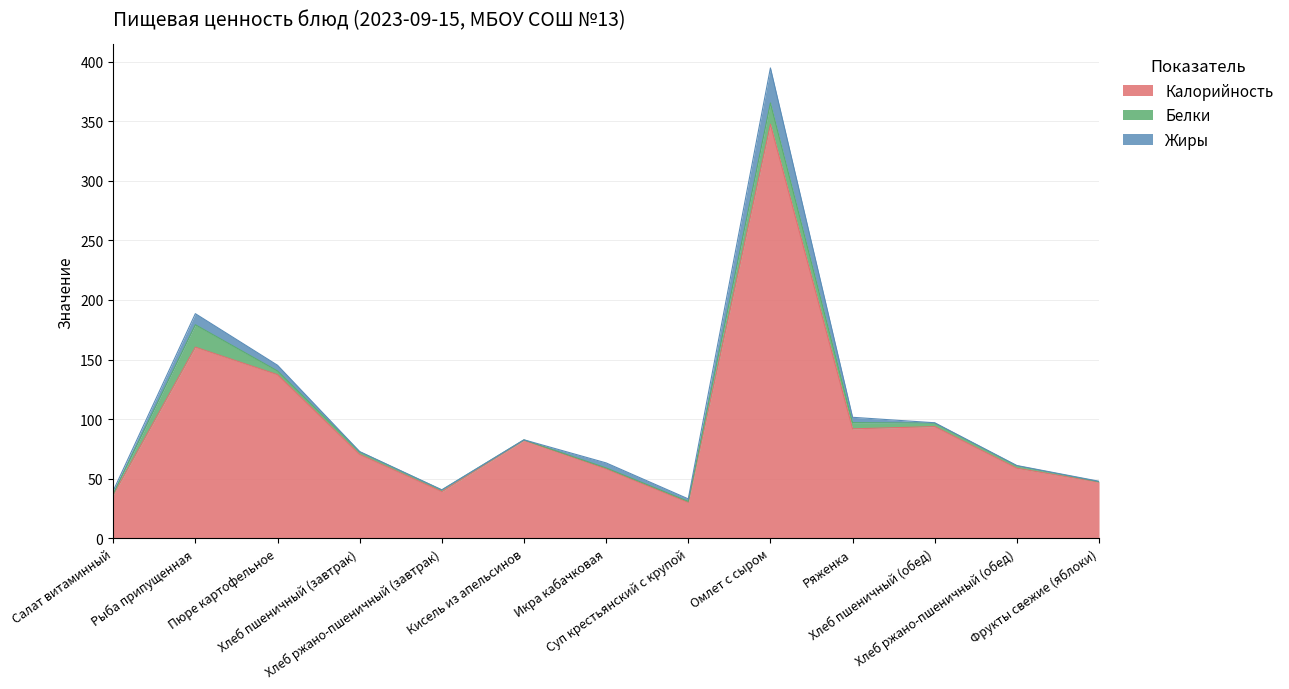

What are all the series names shown in the legend?

Калорийность, Белки, Жиры